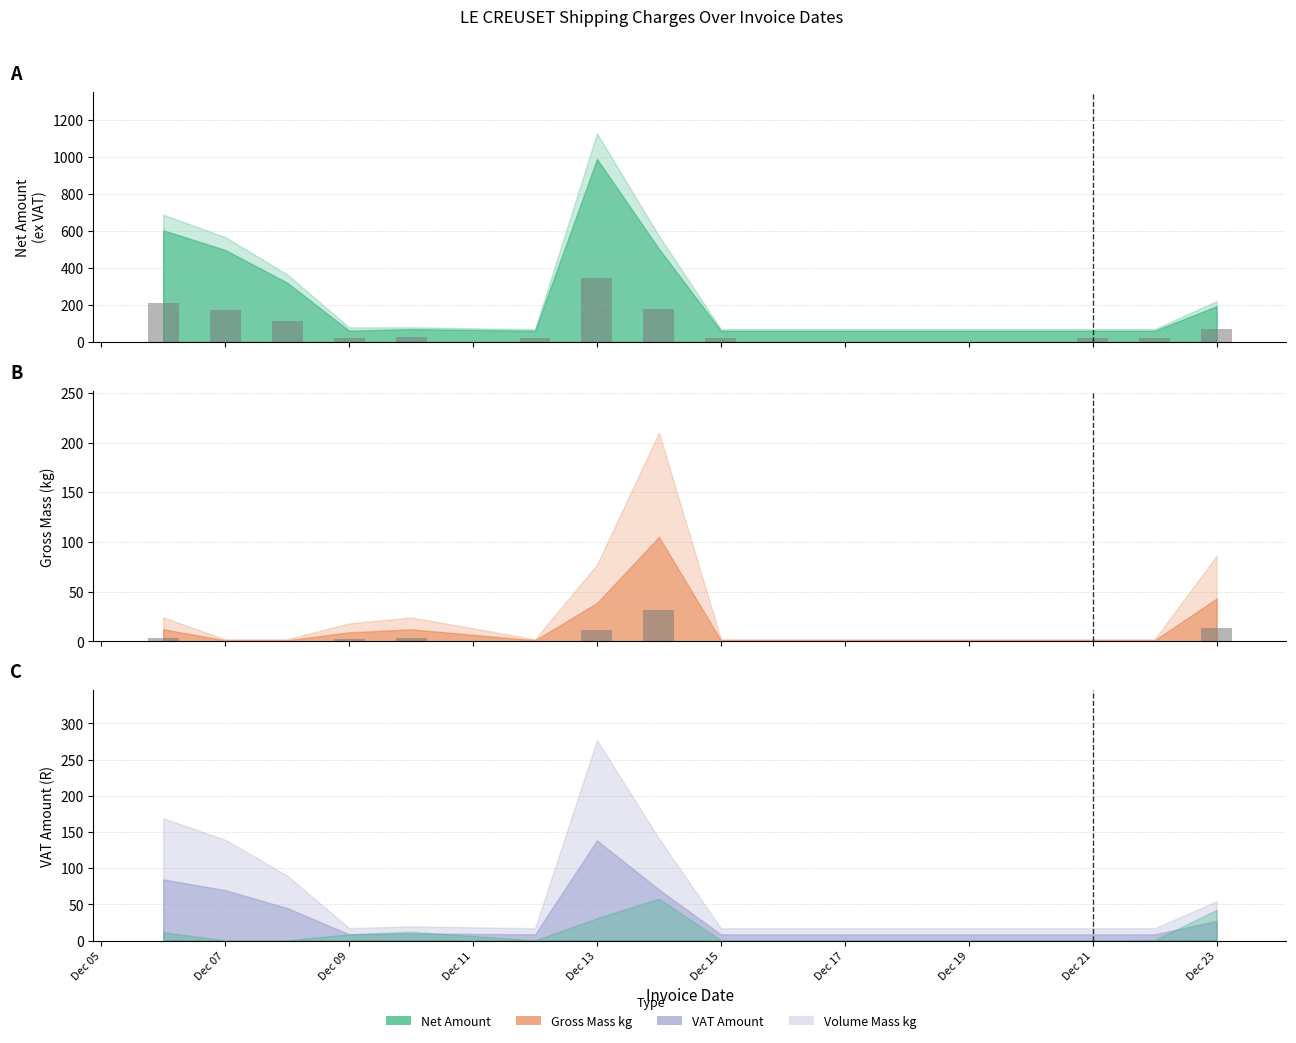

What is the label of the 2nd bar from the left?

Dec 07